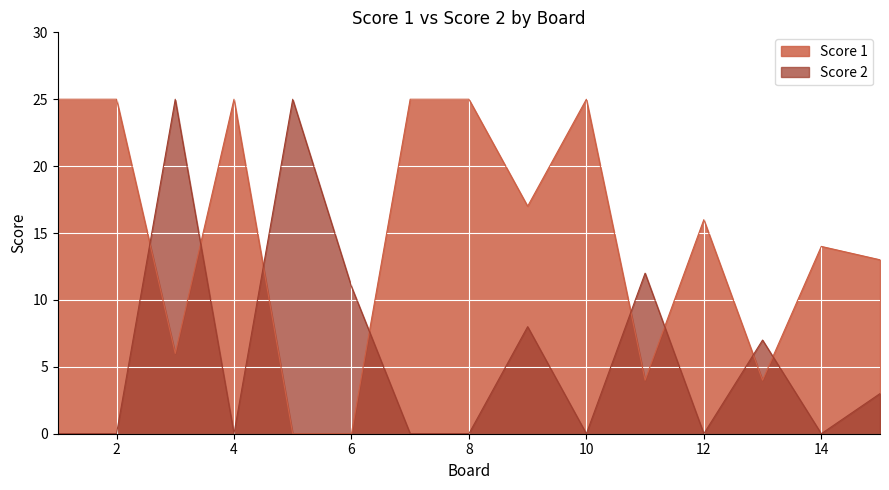

What are all the series names shown in the legend?

Score 1, Score 2